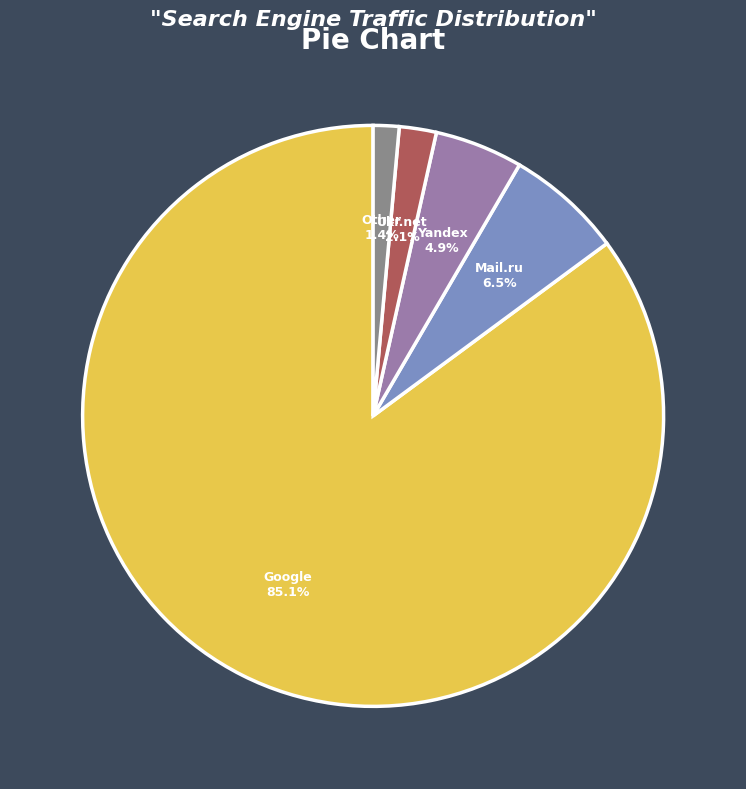

Rank the categories by value from highest to lowest.

Google, Mail.ru, Yandex, Ukr.net, Other